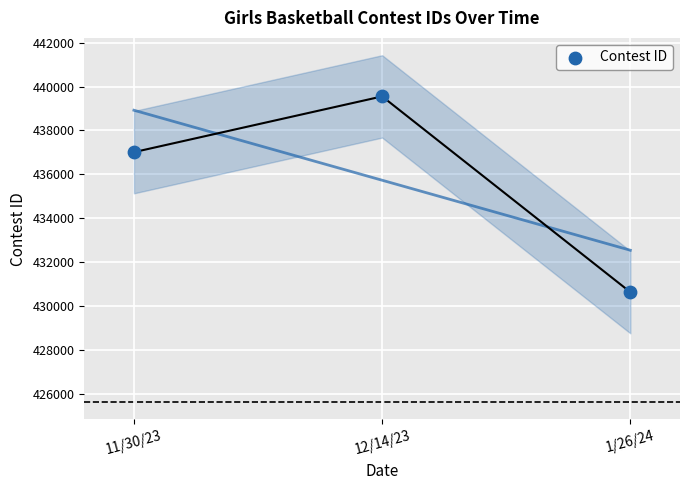

What Y value in the scatter plot is closest to 435097?

437014